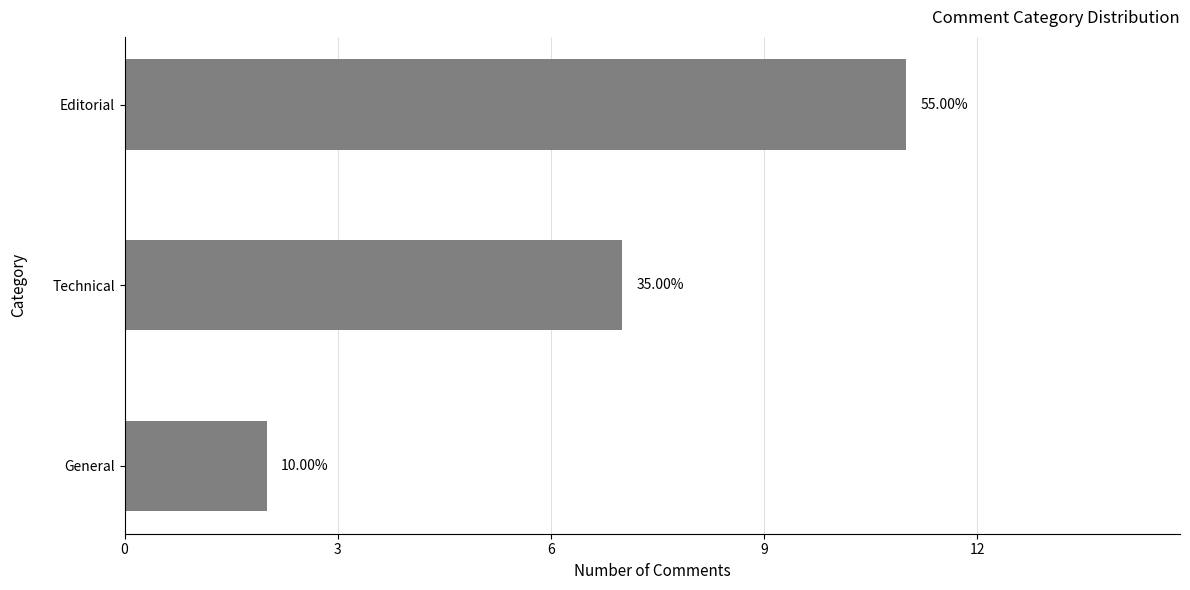

How many bars are there in total?

3